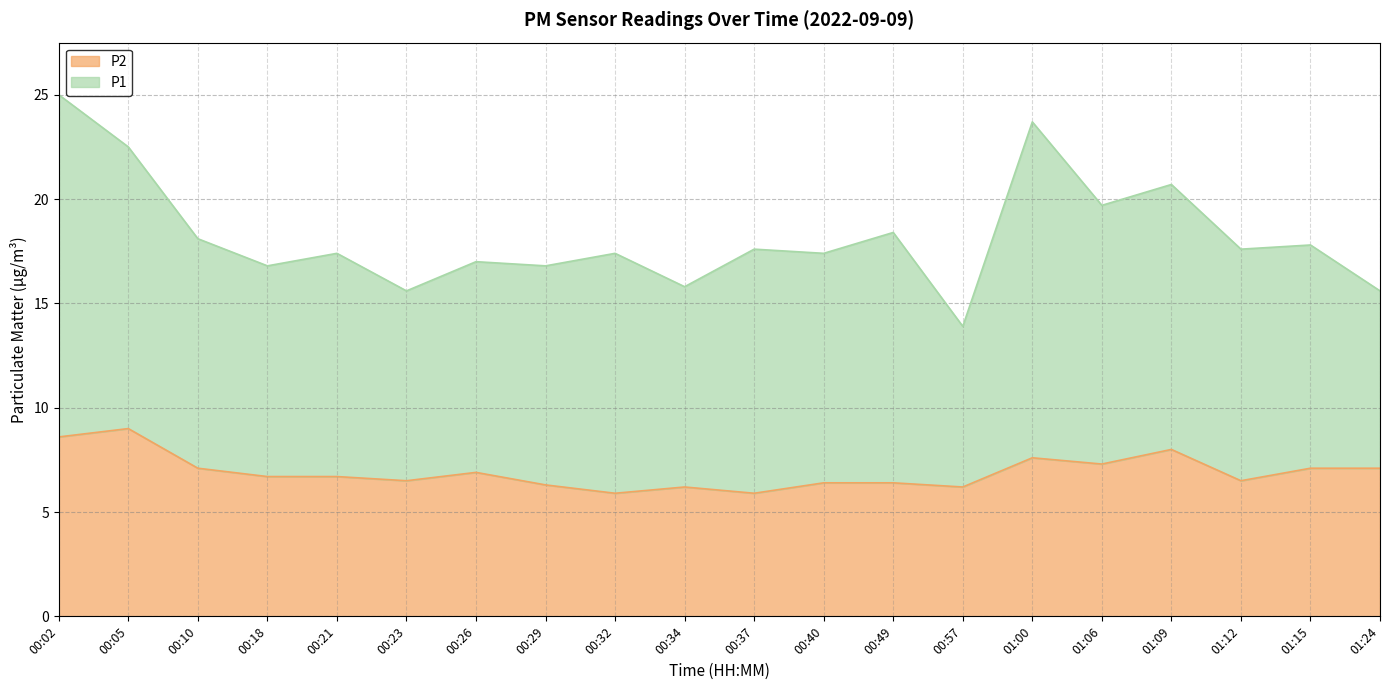

Read the value at 00:34.

6.2